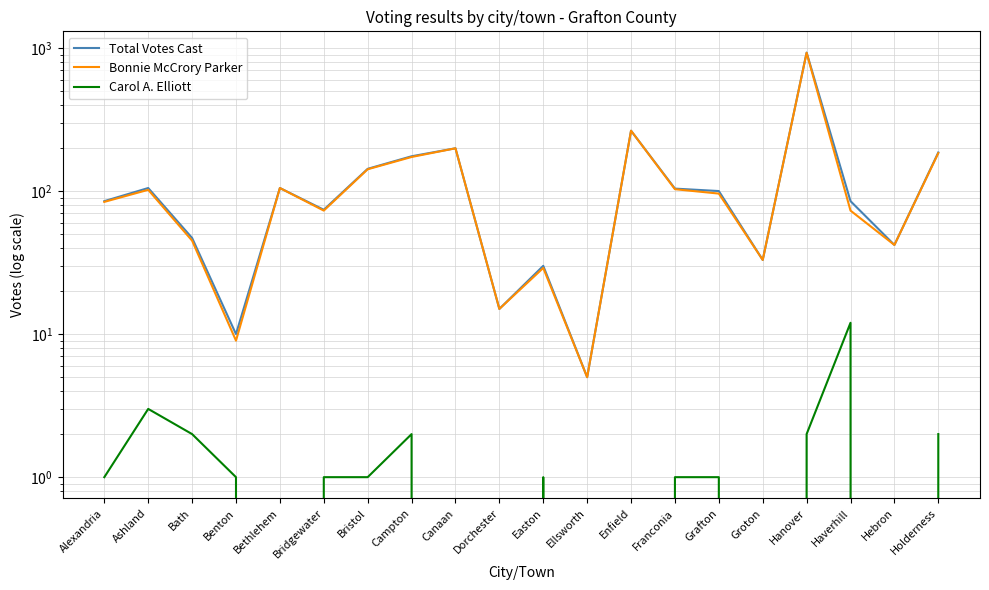

True or false: Carol A. Elliott has a value of 1 at Bridgewater.

True